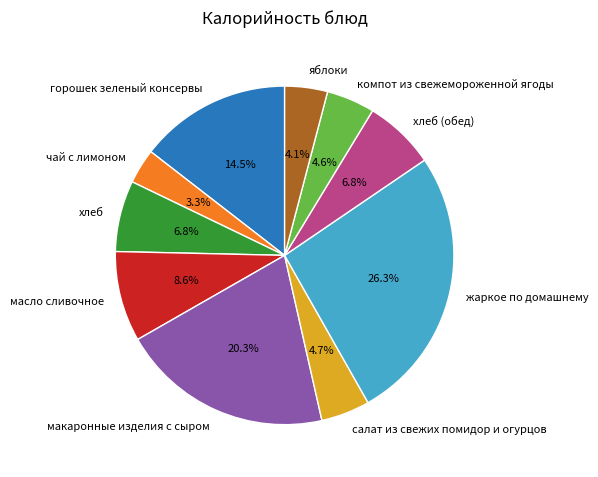

To the nearest percent, what percentage of the pie is салат из свежих помидор и огурцов?

5%